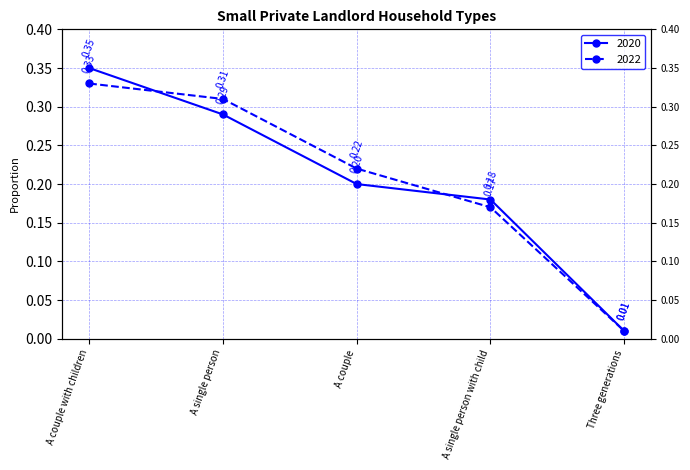

What is the approximate value of 2020 at A couple with children?

0.3